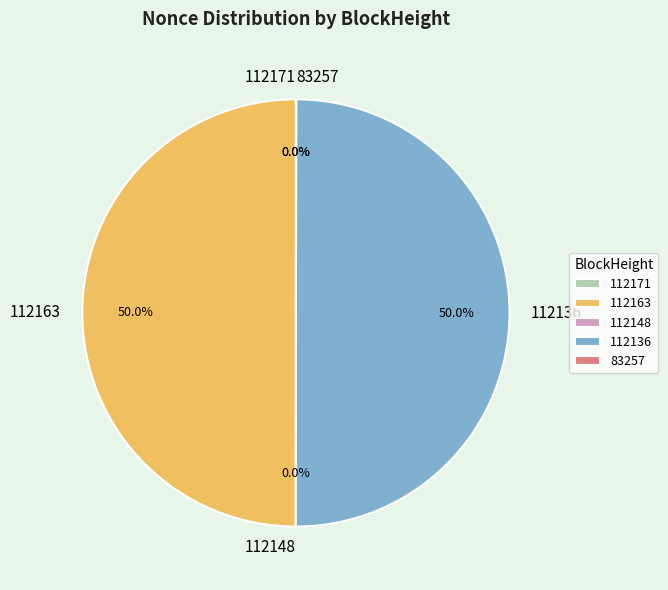

Is there any slice that represents more than half of the pie?

No